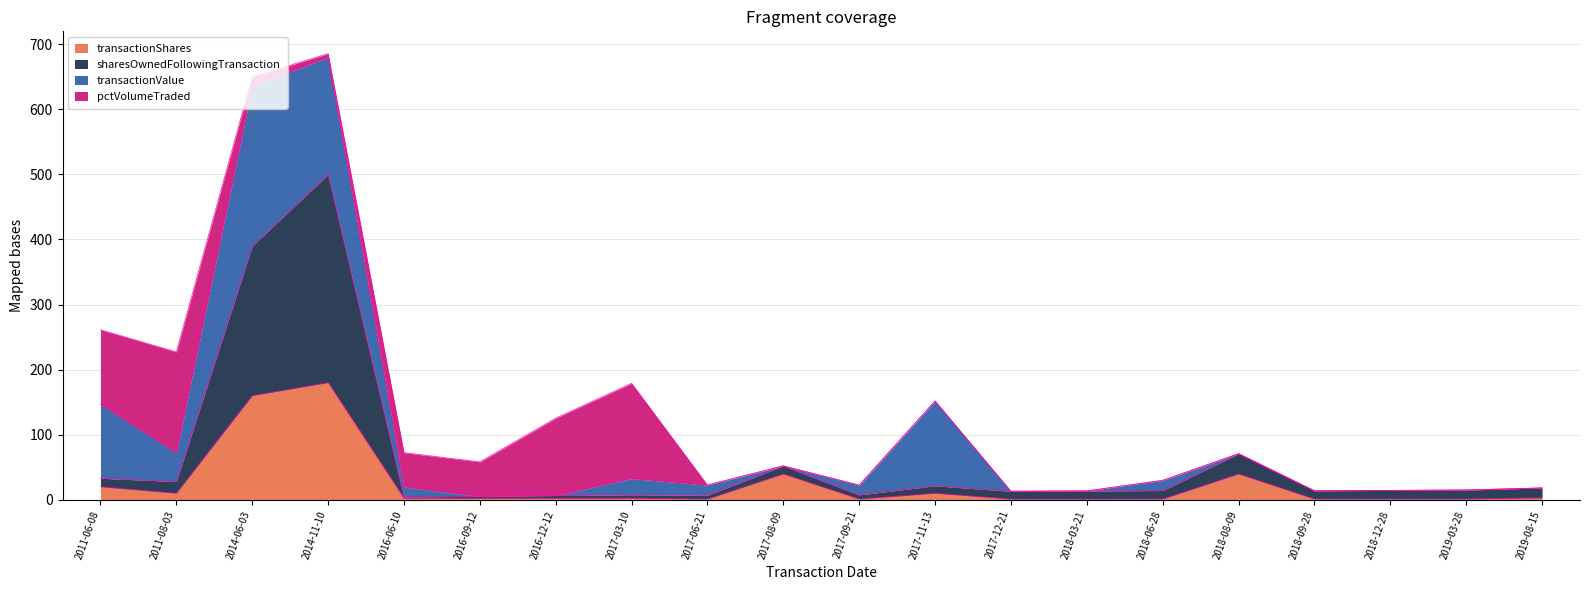

At which label does transactionShares reach its peak?

2014-11-10